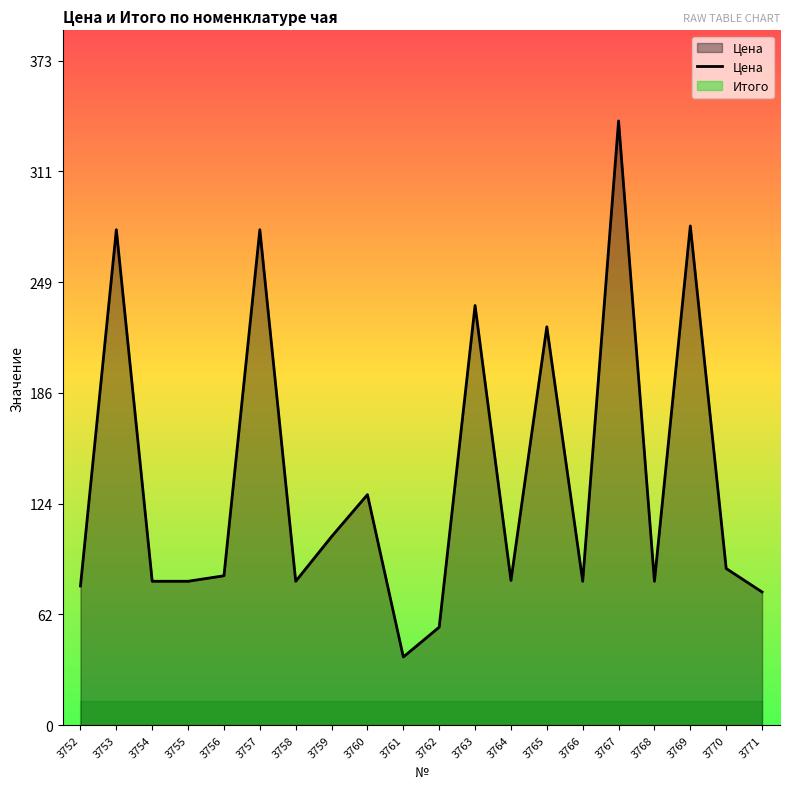

What is the ratio of the value at 3760 to the value at 3758?

1.6